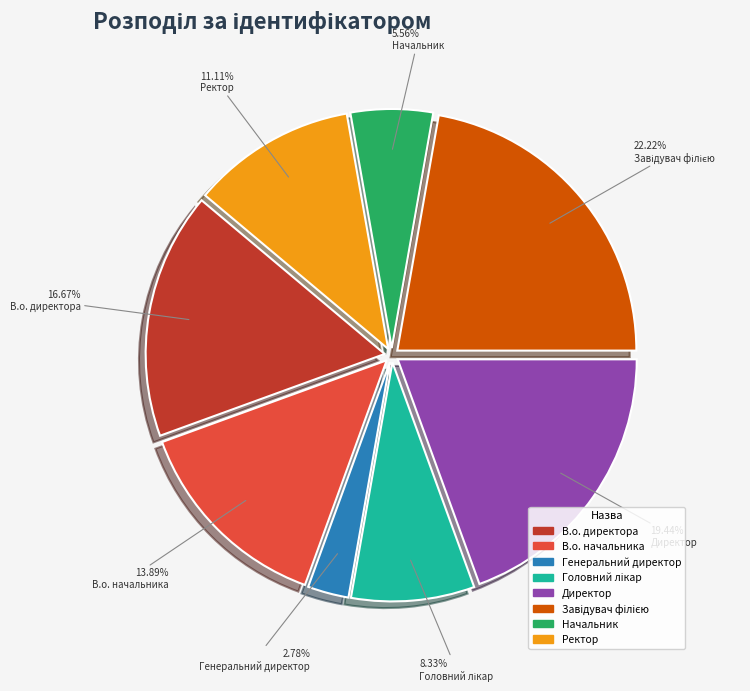

Is there any slice that represents more than half of the pie?

No